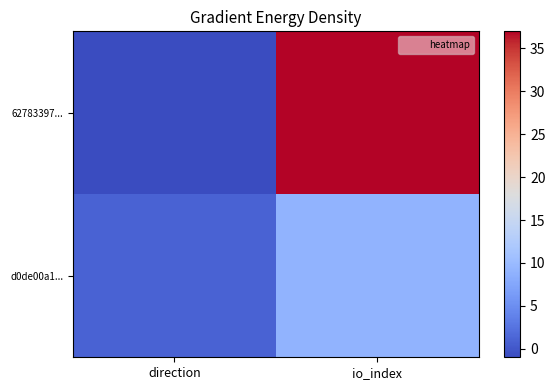

List the series in order of their overall mean, highest first.

62783397..., d0de00a1...